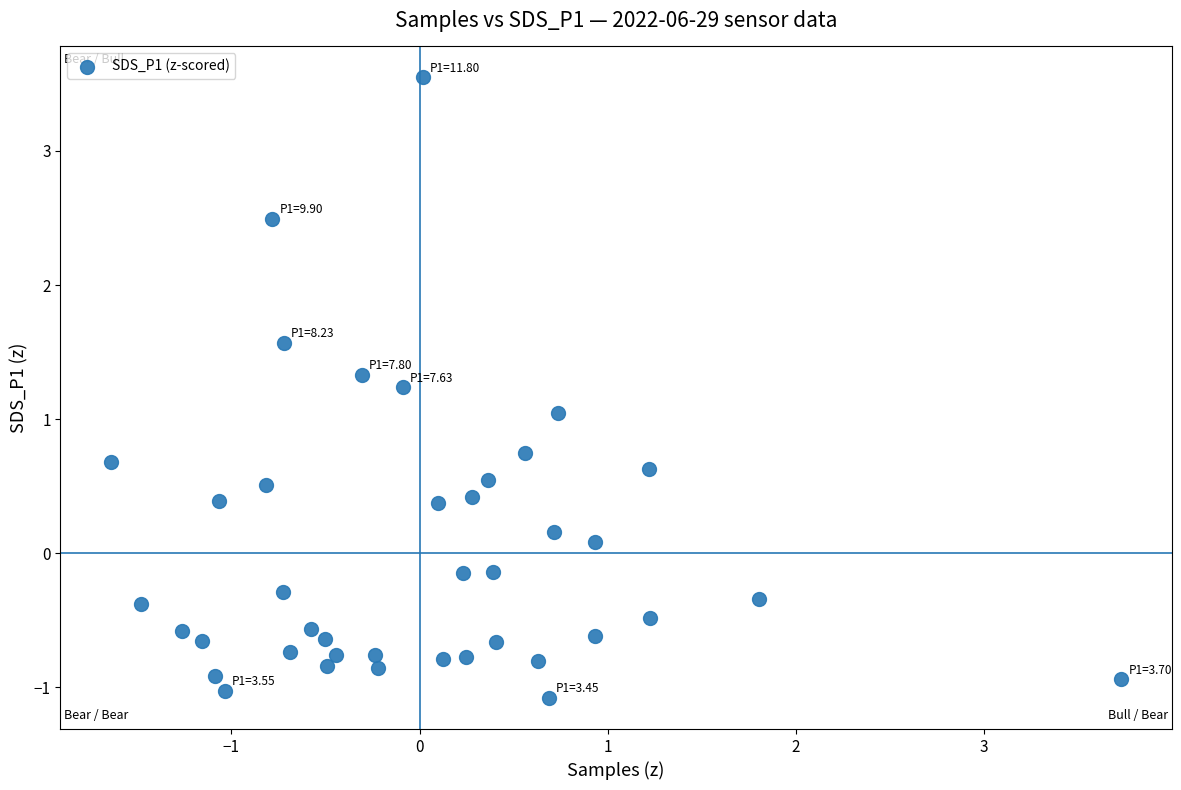

What is the range of X values (max minus min)?

5.4